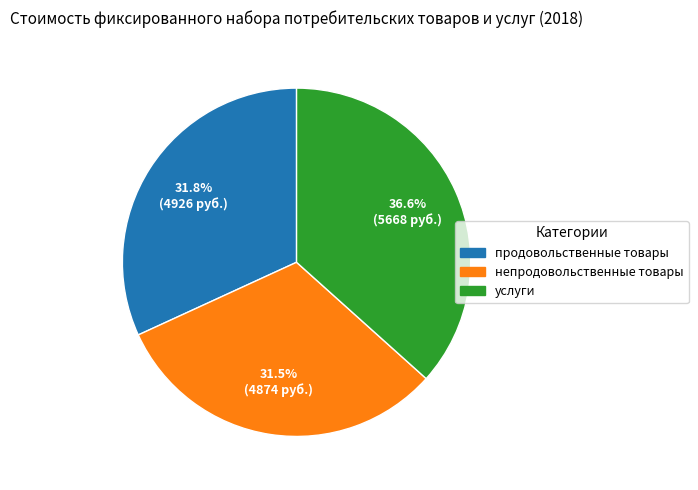

To the nearest percent, what portion does непродовольственные товары represent?

32%